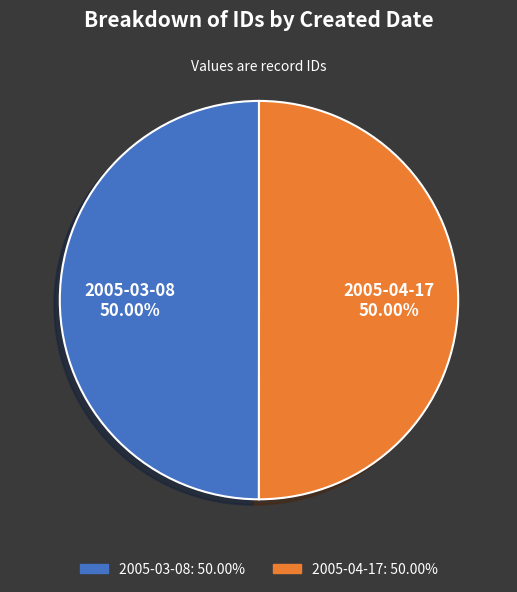

The 2005-04-17 slice represents 50% of the pie. True or false?

True